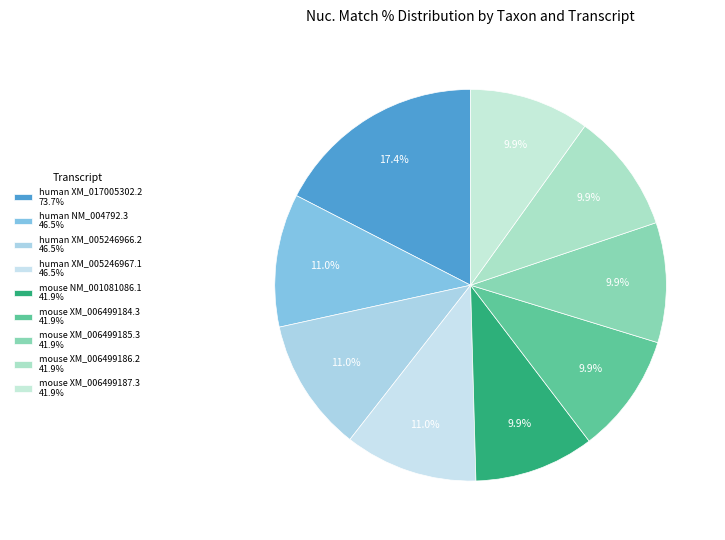

Approximately how many times larger is the value at mouse NM_001081086.1 compared to human XM_017005302.2?

0.6